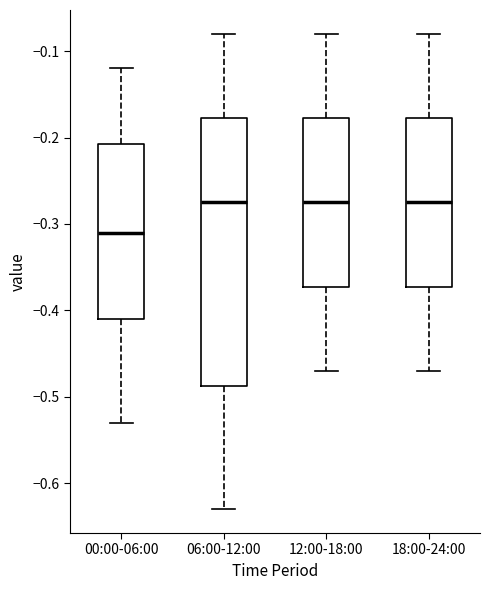

Reading left to right, transcribe this box plot: for each box, give where its median line is, the range the box spans, and where its two whiskers end, as read against the y-axis. The values are not printed on the chart, so give them approximately, as read against the axis.

00:00-06:00: median -0.31, box -0.41 to -0.21, whiskers -0.53 to -0.12
06:00-12:00: median -0.27, box -0.49 to -0.18, whiskers -0.63 to -0.08
12:00-18:00: median -0.27, box -0.37 to -0.18, whiskers -0.47 to -0.08
18:00-24:00: median -0.27, box -0.37 to -0.18, whiskers -0.47 to -0.08